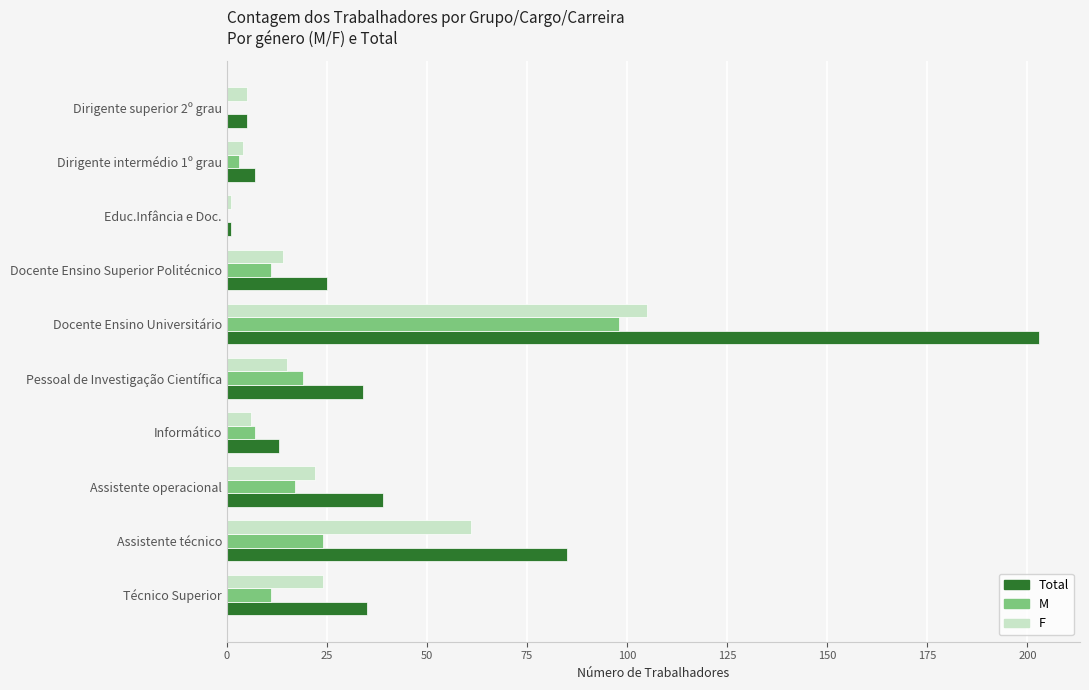

What is the sum of all M values?

190